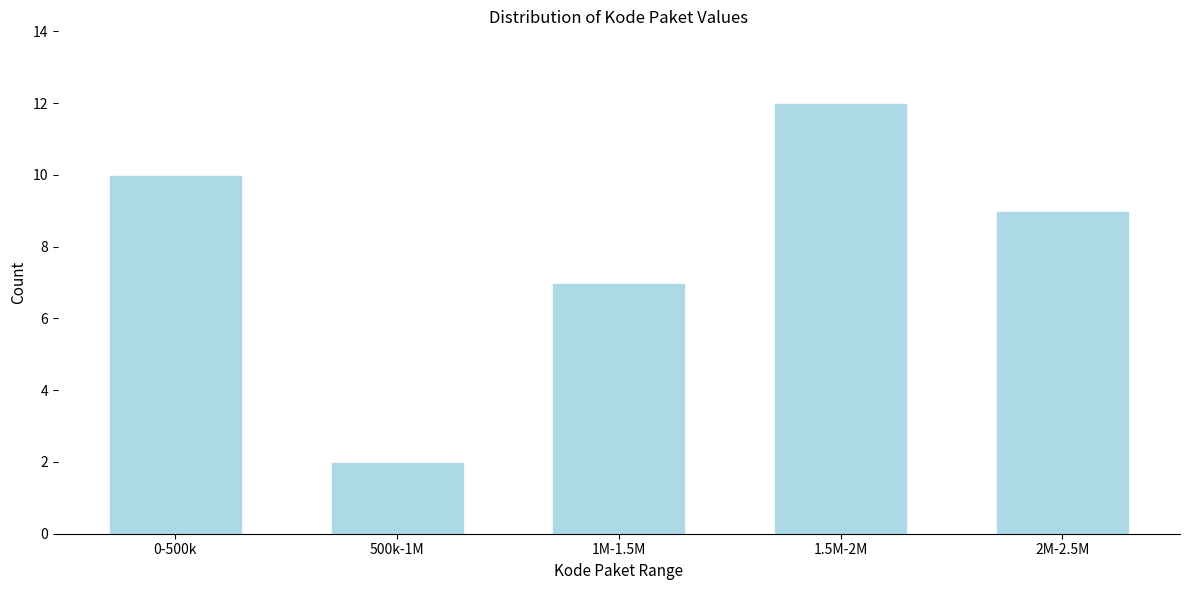

Reading right to left, list all the values displayed in this chart.

9	12	7	2	10